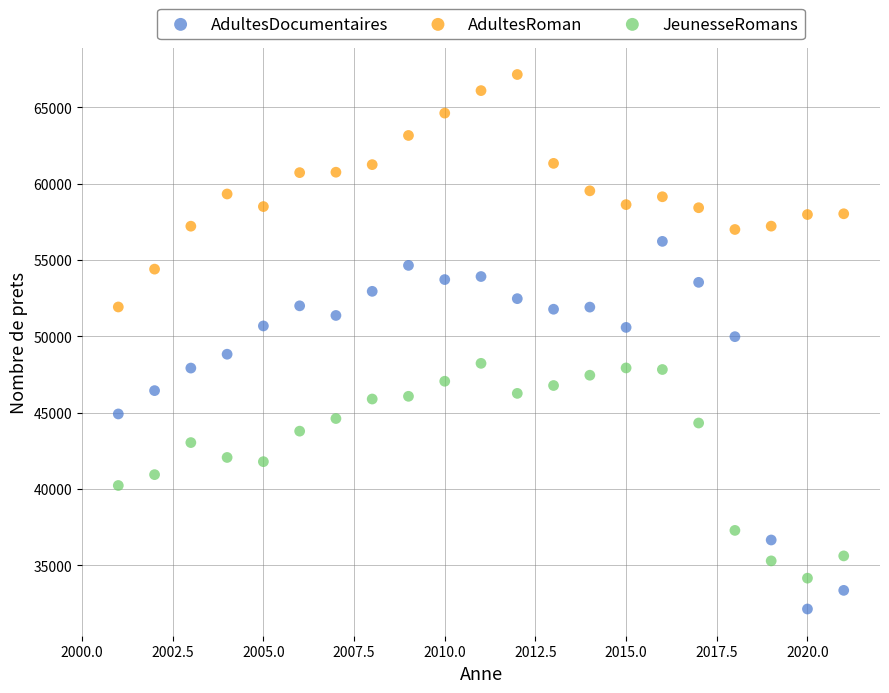

What are all the series names shown in the legend?

AdultesDocumentaires, AdultesRoman, JeunesseRomans